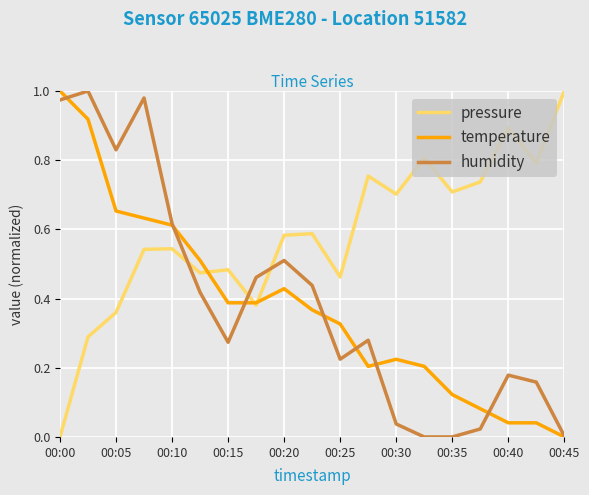

After their last crossing, which series has the higher values: humidity or pressure?

pressure